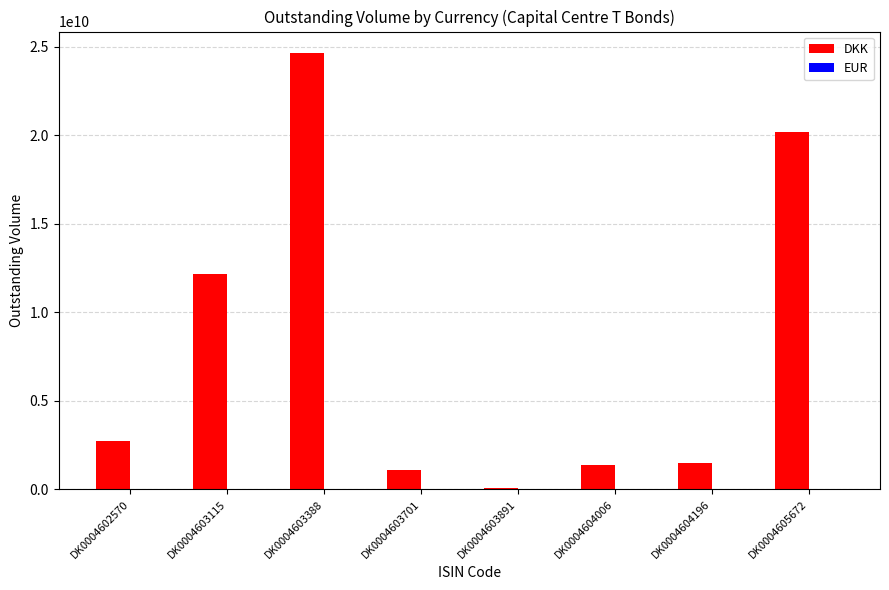

Which series has the largest total across all categories?

DKK